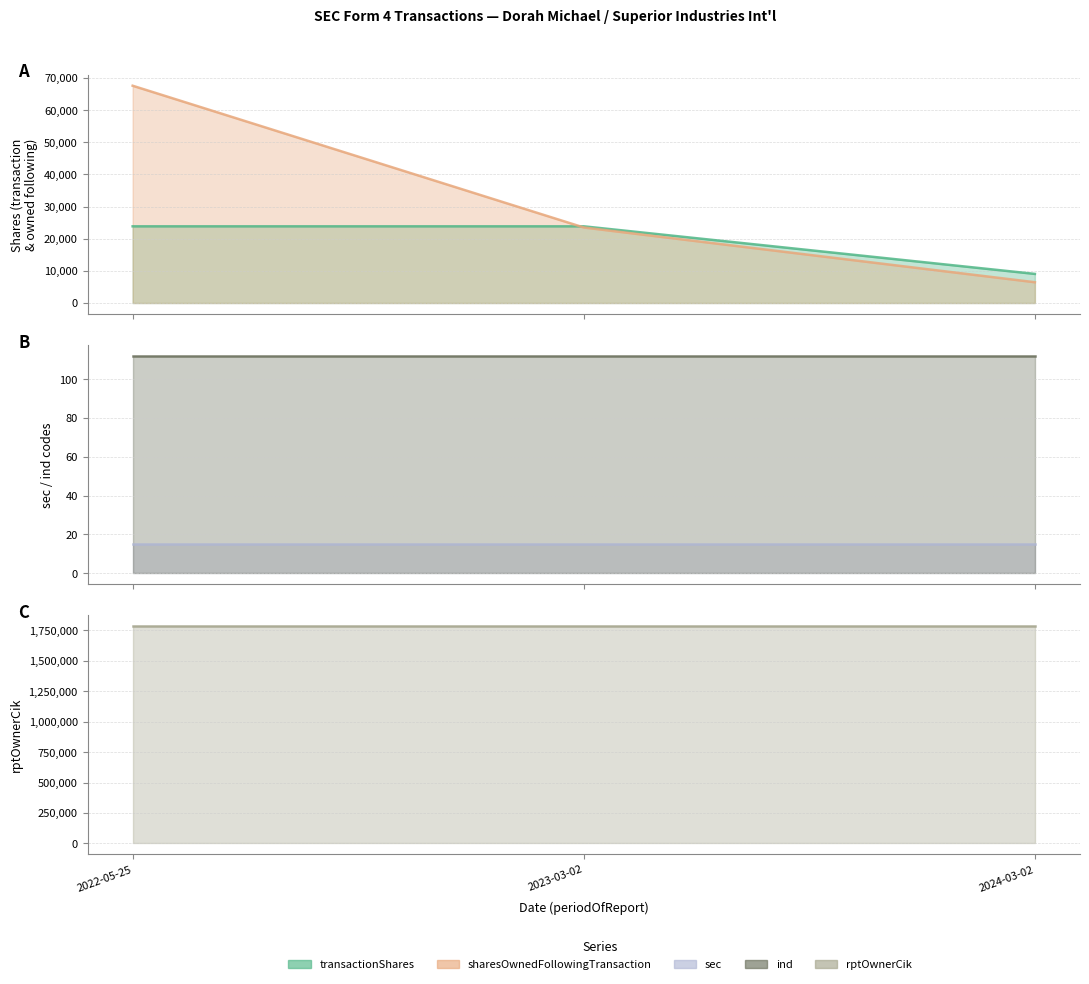

Reading left to right, what are all the values shown in this chart?

transactionShares: 23850	23852	9053
sharesOwnedFollowingTransaction: 67579	23492	6463
sec: 15	15	15
ind: 112	112	112
rptOwnerCik: 1785057	1785057	1785057